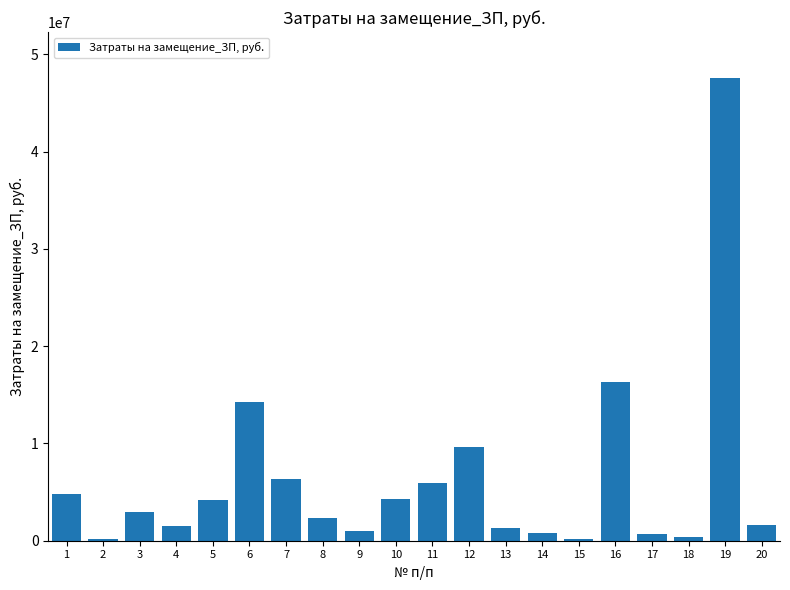

Are the bars horizontal?

No